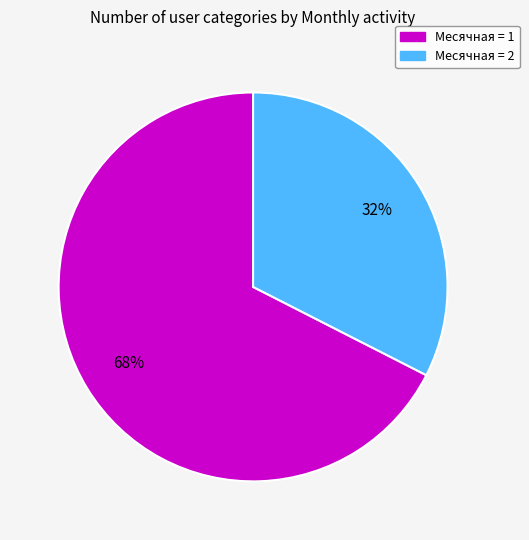

How many slices are in this pie chart?

2